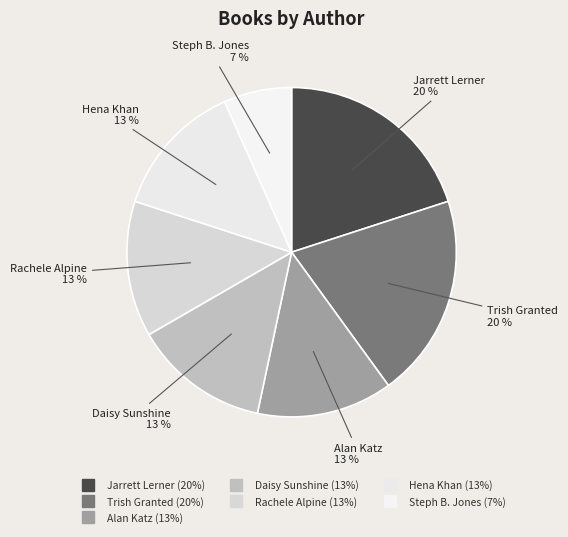

Rank the categories by value from highest to lowest.

Jarrett Lerner, Trish Granted, Alan Katz, Daisy Sunshine, Rachele Alpine, Hena Khan, Steph B. Jones